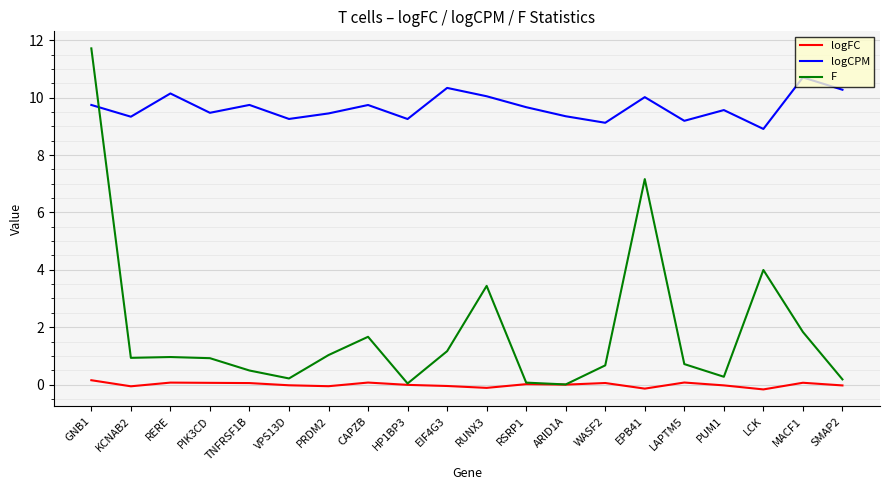

What is the difference between the maximum and minimum values in the logFC series?

0.3